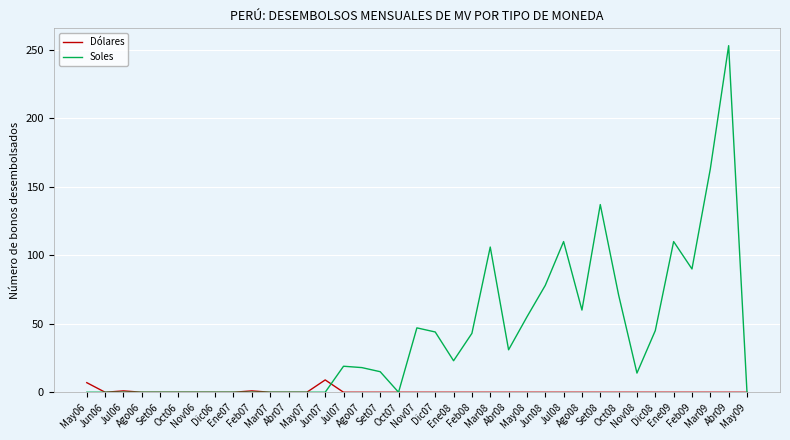

True or false: Dólares has more than 0 interior local peaks.

True